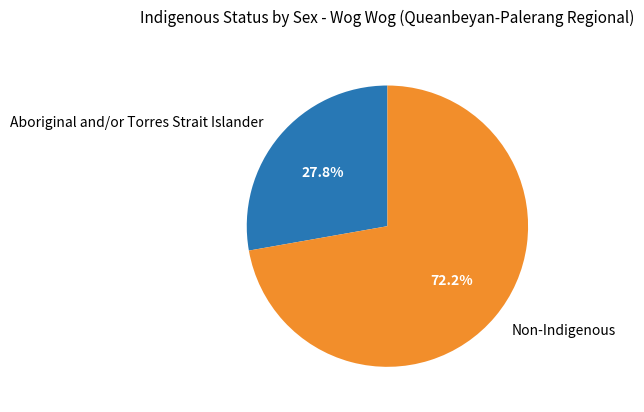

Combined, do Non-Indigenous and Aboriginal and/or Torres Strait Islander account for over 50%?

Yes